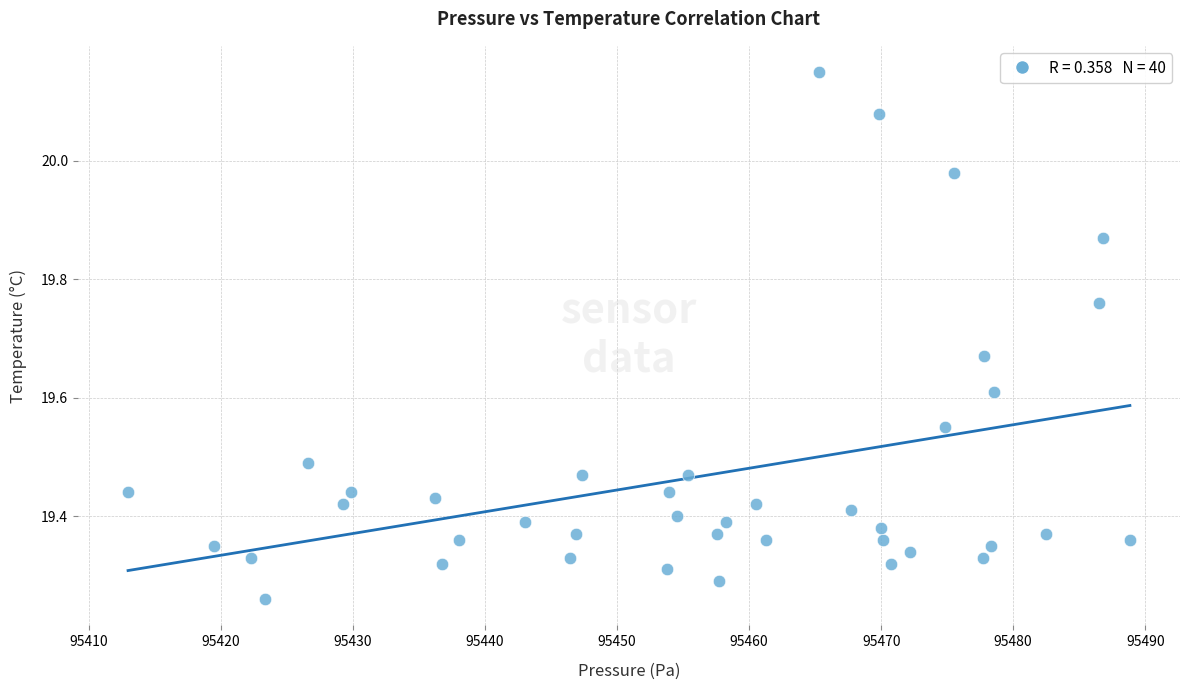

What is the range of X values (max minus min)?

75.9